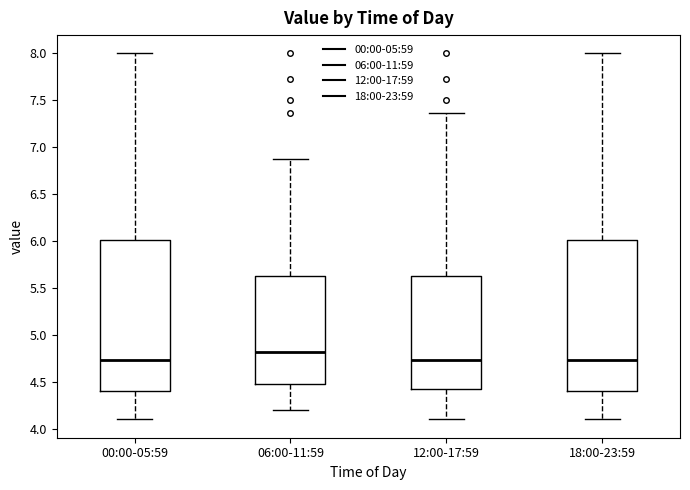

Which box has the highest median line?

06:00-11:59